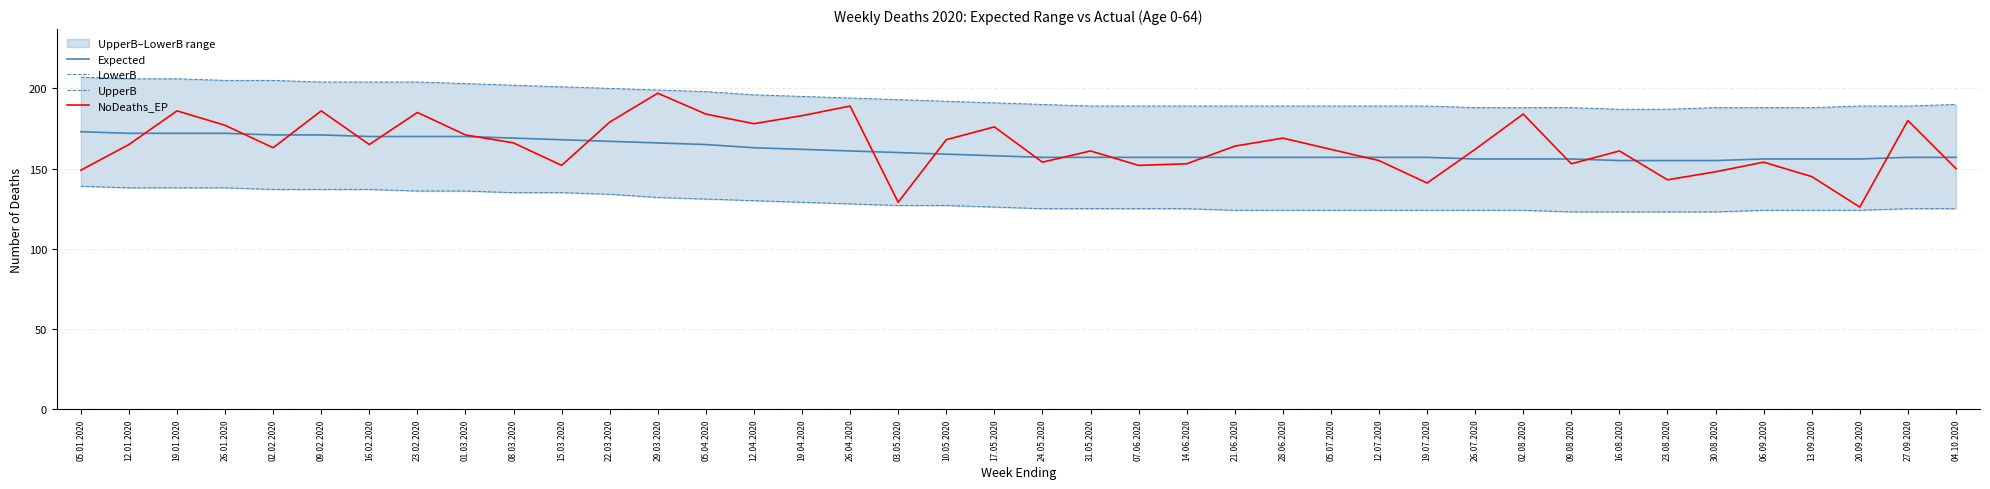

Reading right to left, transcribe all the data shown in this chart.

Expected: 04.10.2020=157	27.09.2020=157	20.09.2020=156	13.09.2020=156	06.09.2020=156	30.08.2020=155	23.08.2020=155	16.08.2020=155	09.08.2020=156	02.08.2020=156	26.07.2020=156	19.07.2020=157	12.07.2020=157	05.07.2020=157	28.06.2020=157	21.06.2020=157	14.06.2020=157	07.06.2020=157	31.05.2020=157	24.05.2020=157	17.05.2020=158	10.05.2020=159	03.05.2020=160	26.04.2020=161	19.04.2020=162	12.04.2020=163	05.04.2020=165	29.03.2020=166	22.03.2020=167	15.03.2020=168	08.03.2020=169	01.03.2020=170	23.02.2020=170	16.02.2020=170	09.02.2020=171	02.02.2020=171	26.01.2020=172	19.01.2020=172	12.01.2020=172	05.01.2020=173
LowerB: 04.10.2020=125	27.09.2020=125	20.09.2020=124	13.09.2020=124	06.09.2020=124	30.08.2020=123	23.08.2020=123	16.08.2020=123	09.08.2020=123	02.08.2020=124	26.07.2020=124	19.07.2020=124	12.07.2020=124	05.07.2020=124	28.06.2020=124	21.06.2020=124	14.06.2020=125	07.06.2020=125	31.05.2020=125	24.05.2020=125	17.05.2020=126	10.05.2020=127	03.05.2020=127	26.04.2020=128	19.04.2020=129	12.04.2020=130	05.04.2020=131	29.03.2020=132	22.03.2020=134	15.03.2020=135	08.03.2020=135	01.03.2020=136	23.02.2020=136	16.02.2020=137	09.02.2020=137	02.02.2020=137	26.01.2020=138	19.01.2020=138	12.01.2020=138	05.01.2020=139
UpperB: 04.10.2020=190	27.09.2020=189	20.09.2020=189	13.09.2020=188	06.09.2020=188	30.08.2020=188	23.08.2020=187	16.08.2020=187	09.08.2020=188	02.08.2020=188	26.07.2020=188	19.07.2020=189	12.07.2020=189	05.07.2020=189	28.06.2020=189	21.06.2020=189	14.06.2020=189	07.06.2020=189	31.05.2020=189	24.05.2020=190	17.05.2020=191	10.05.2020=192	03.05.2020=193	26.04.2020=194	19.04.2020=195	12.04.2020=196	05.04.2020=198	29.03.2020=199	22.03.2020=200	15.03.2020=201	08.03.2020=202	01.03.2020=203	23.02.2020=204	16.02.2020=204	09.02.2020=204	02.02.2020=205	26.01.2020=205	19.01.2020=206	12.01.2020=206	05.01.2020=207
NoDeaths_EP: 04.10.2020=150	27.09.2020=180	20.09.2020=126	13.09.2020=145	06.09.2020=154	30.08.2020=148	23.08.2020=143	16.08.2020=161	09.08.2020=153	02.08.2020=184	26.07.2020=162	19.07.2020=141	12.07.2020=155	05.07.2020=162	28.06.2020=169	21.06.2020=164	14.06.2020=153	07.06.2020=152	31.05.2020=161	24.05.2020=154	17.05.2020=176	10.05.2020=168	03.05.2020=129	26.04.2020=189	19.04.2020=183	12.04.2020=178	05.04.2020=184	29.03.2020=197	22.03.2020=179	15.03.2020=152	08.03.2020=166	01.03.2020=171	23.02.2020=185	16.02.2020=165	09.02.2020=186	02.02.2020=163	26.01.2020=177	19.01.2020=186	12.01.2020=165	05.01.2020=149